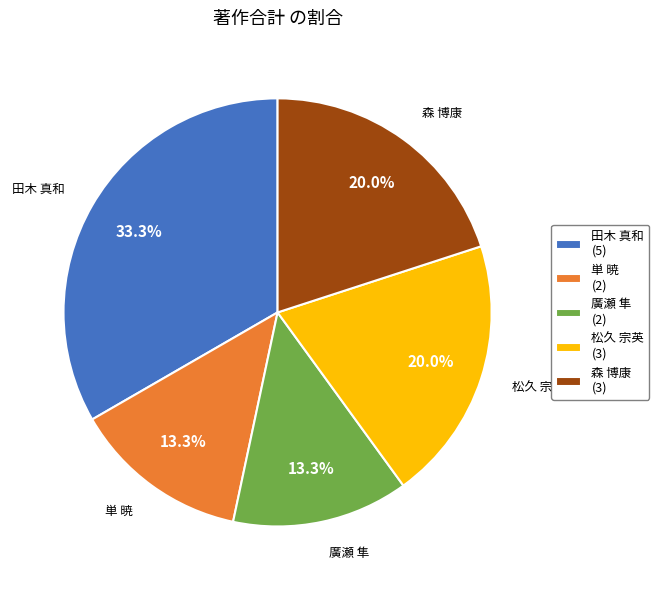

Is there any slice that represents more than half of the pie?

No